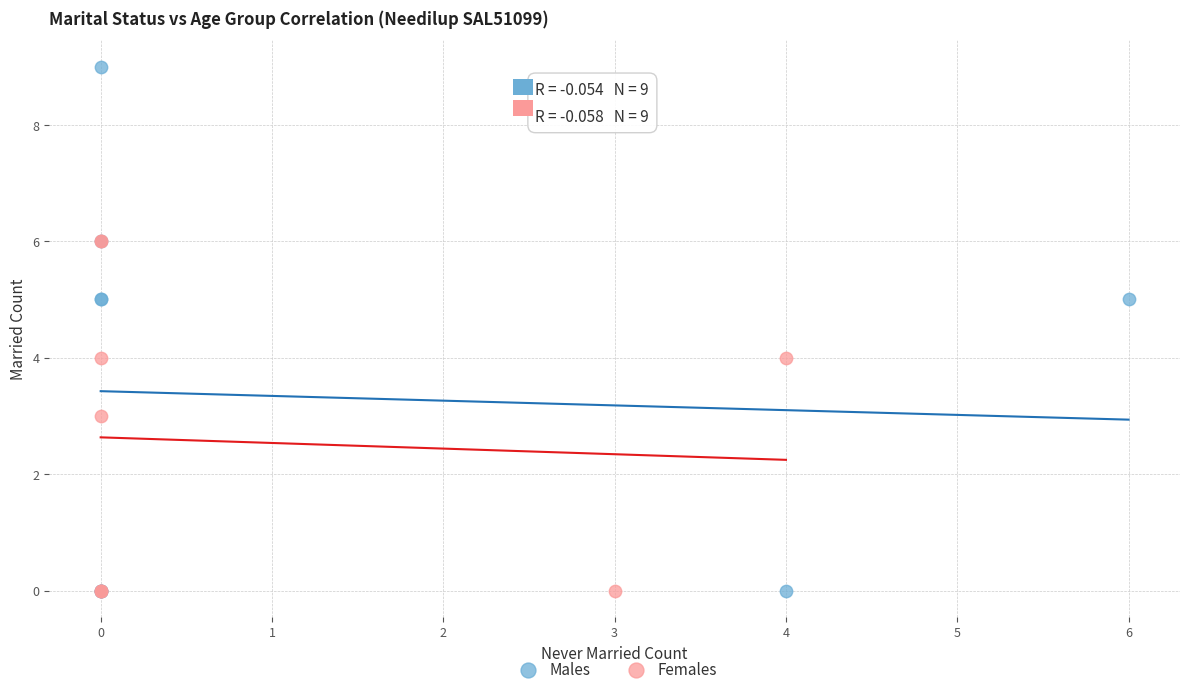

Which series reaches the maximum Y coordinate?

Males